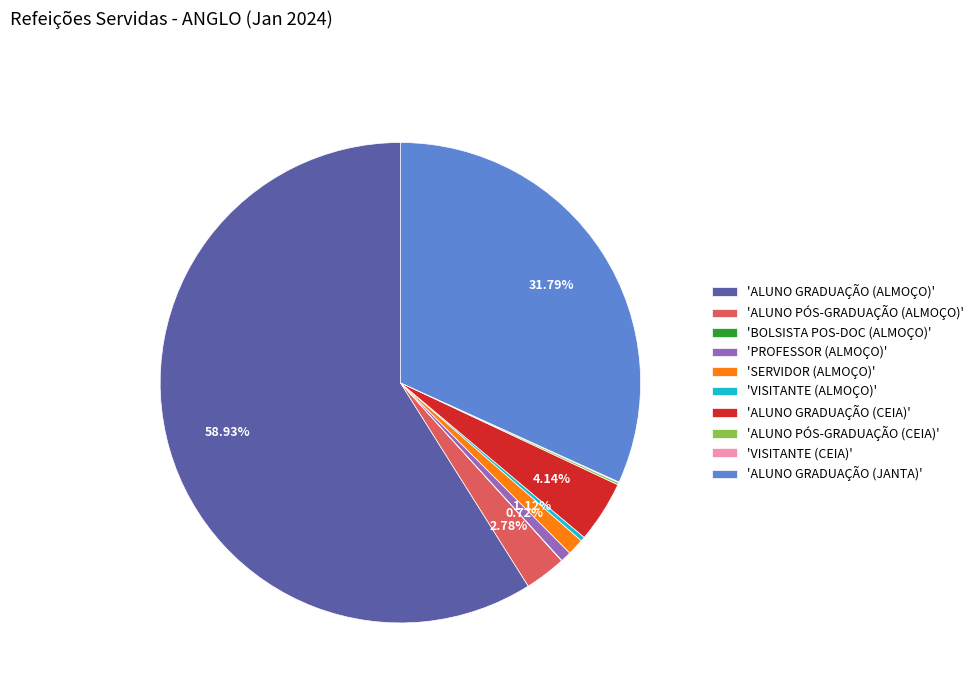

Approximately how many times larger is the value at 'ALUNO GRADUAÇÃO (ALMOÇO)' compared to 'ALUNO PÓS-GRADUAÇÃO (ALMOÇO)'?

21.2